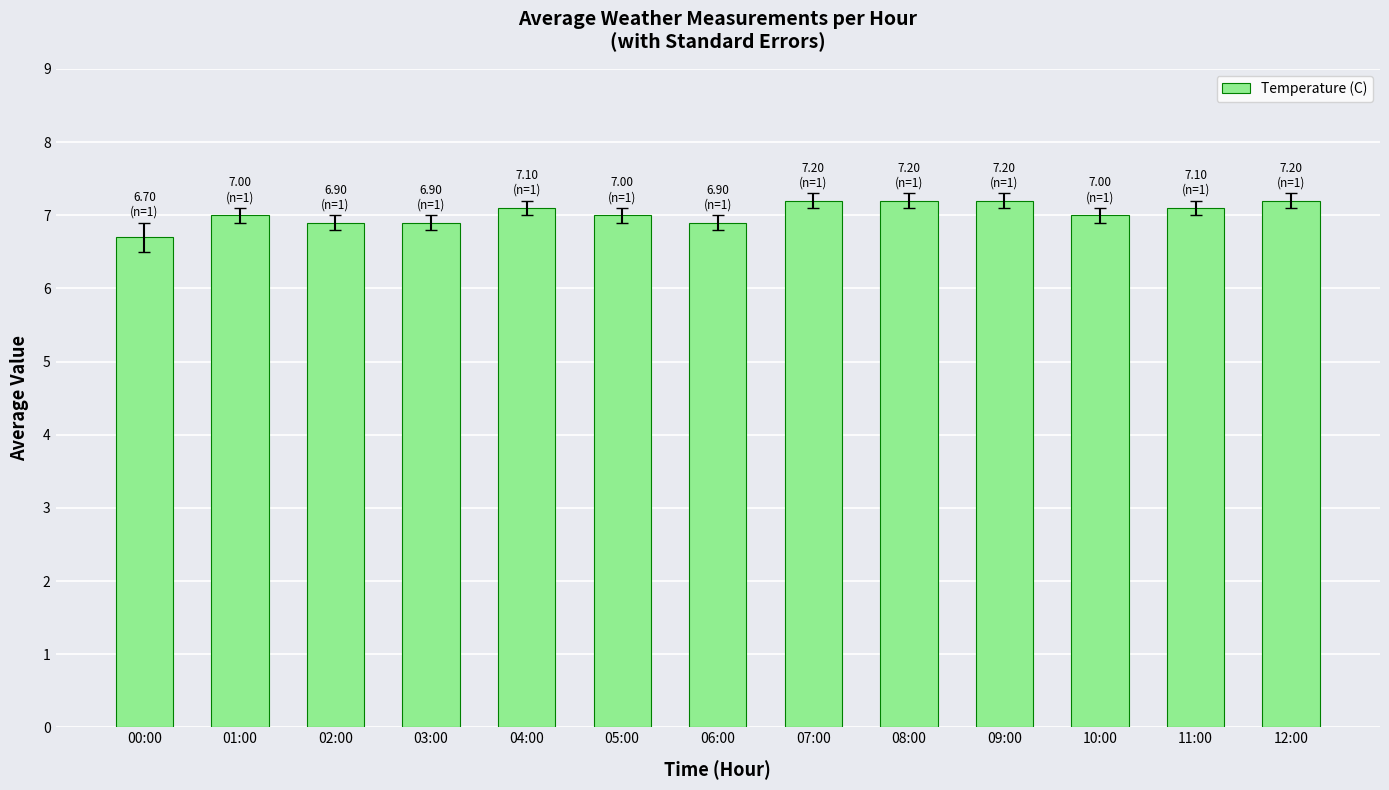

Is it true that the value at 07:00 is 9.5?

False